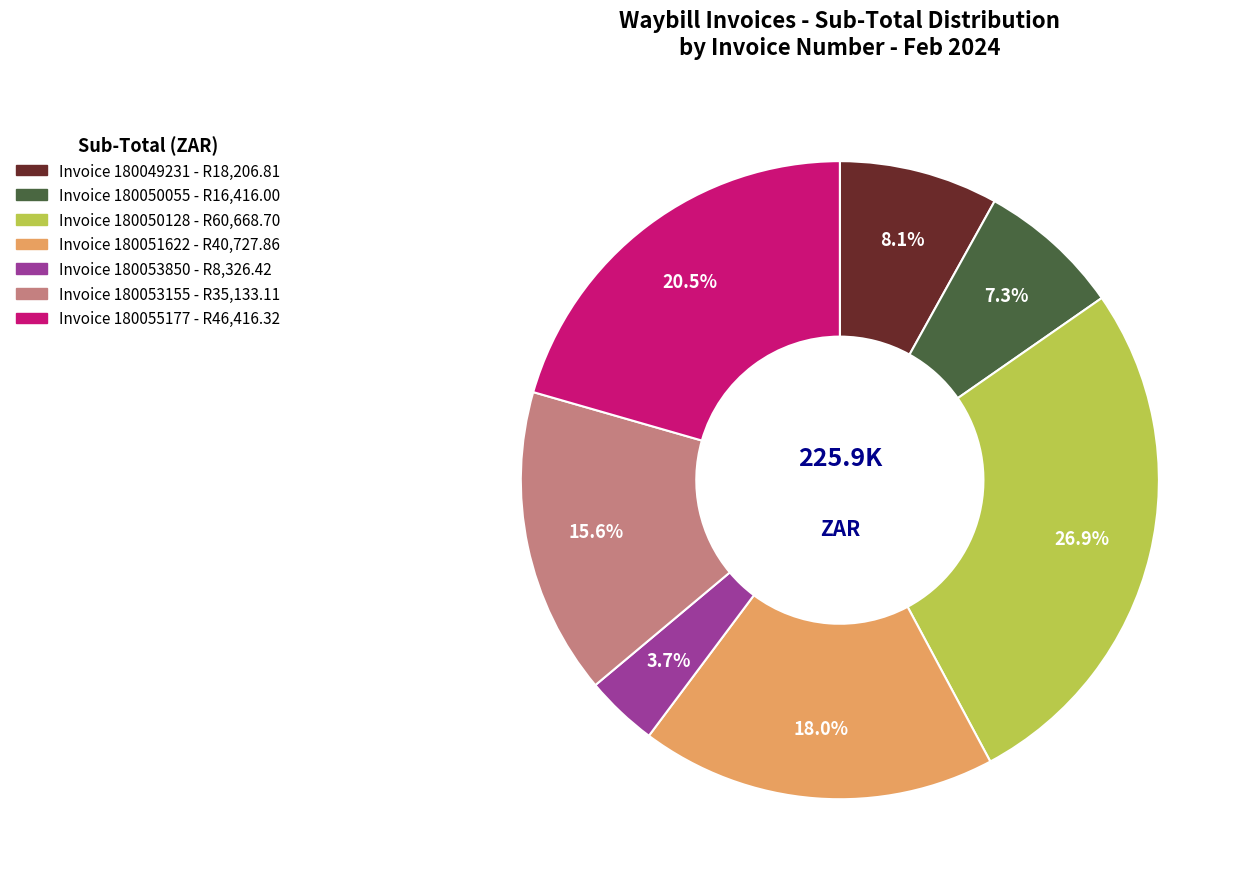

Is there a majority slice in this chart?

No